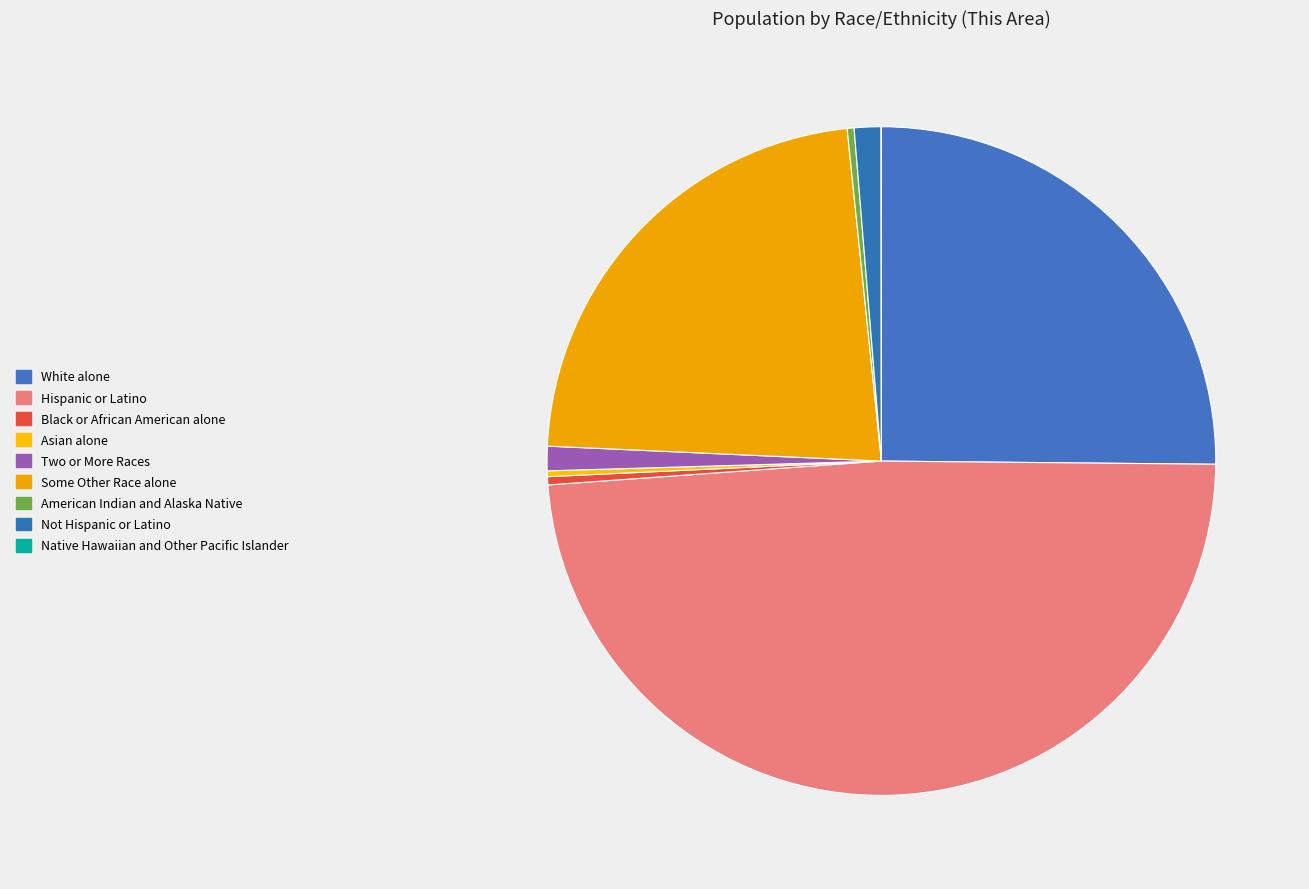

The Hispanic or Latino slice represents 49% of the pie. True or false?

True